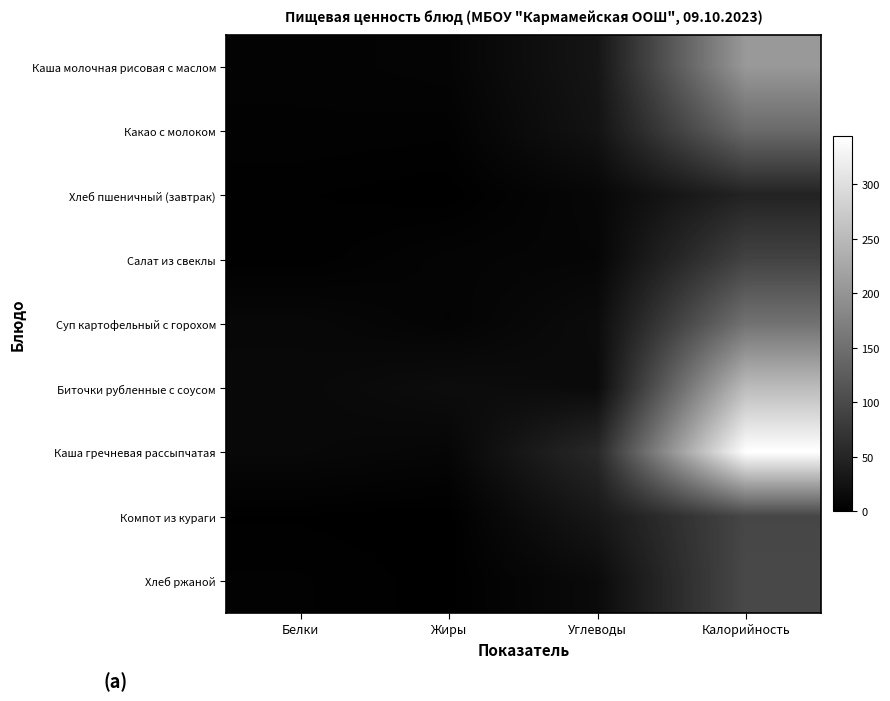

Which series has the largest total across all categories?

Каша гречневая рассыпчатая